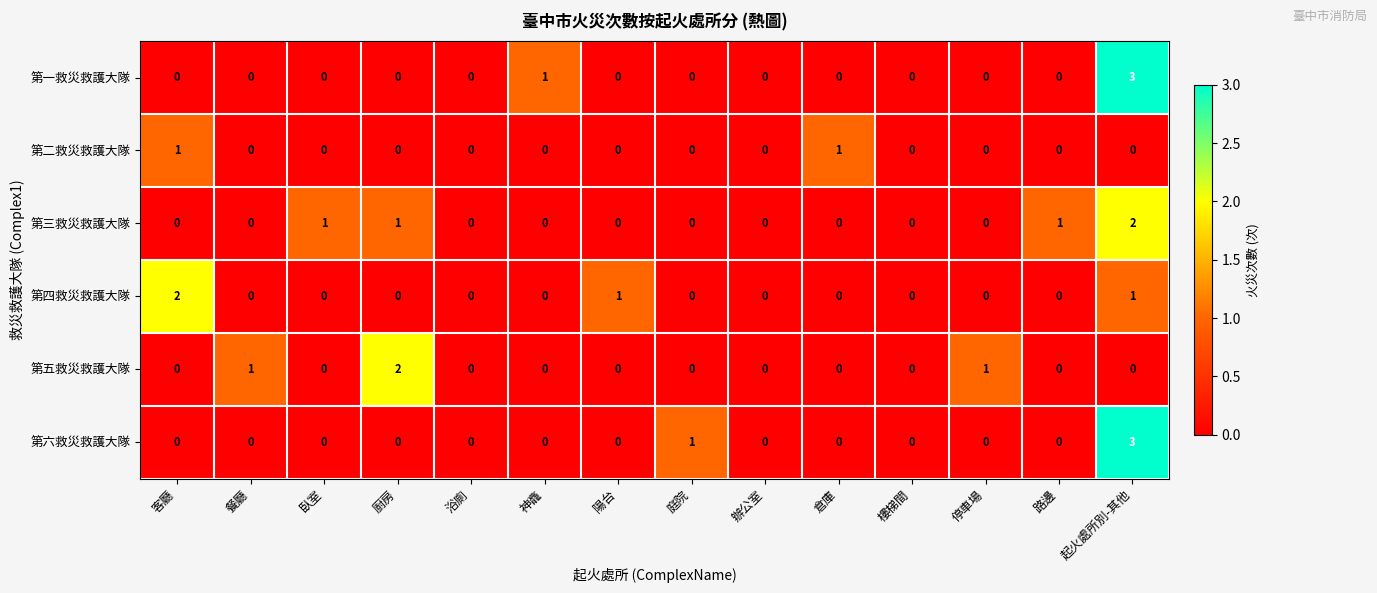

True or false: 第三救災救護大隊 has a value of 0 at 樓梯間.

True